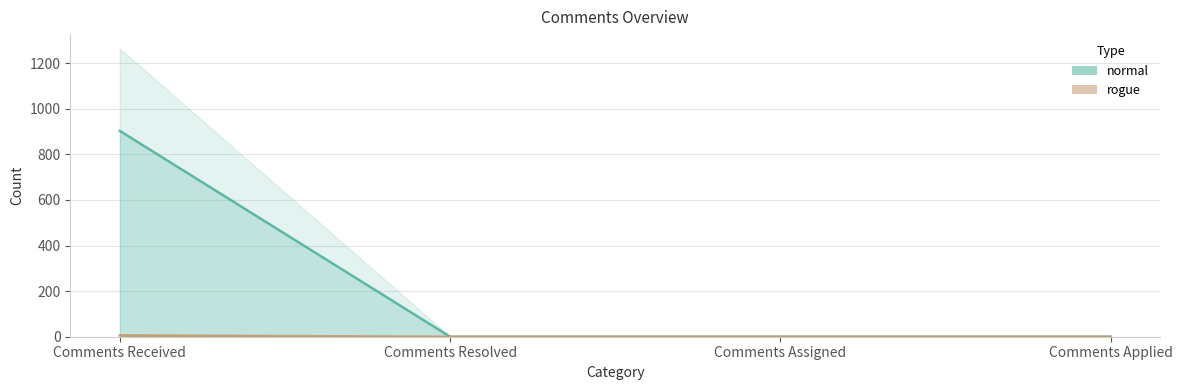

Is it true that rogue equals 3 at Comments Assigned?

False